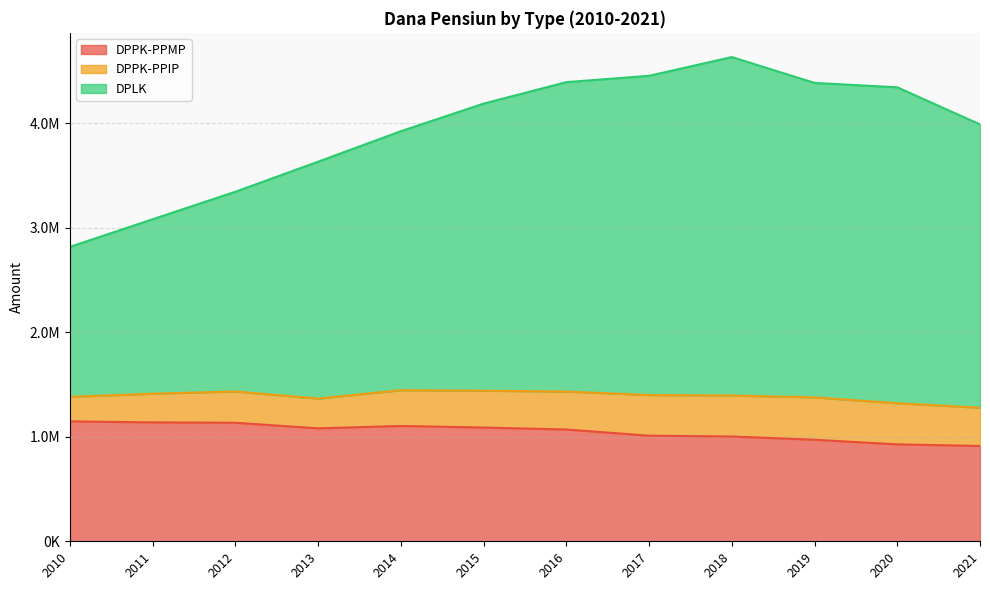

In DPPK-PPMP, how many points are higher than both neighbors (excluding endpoints)?

1